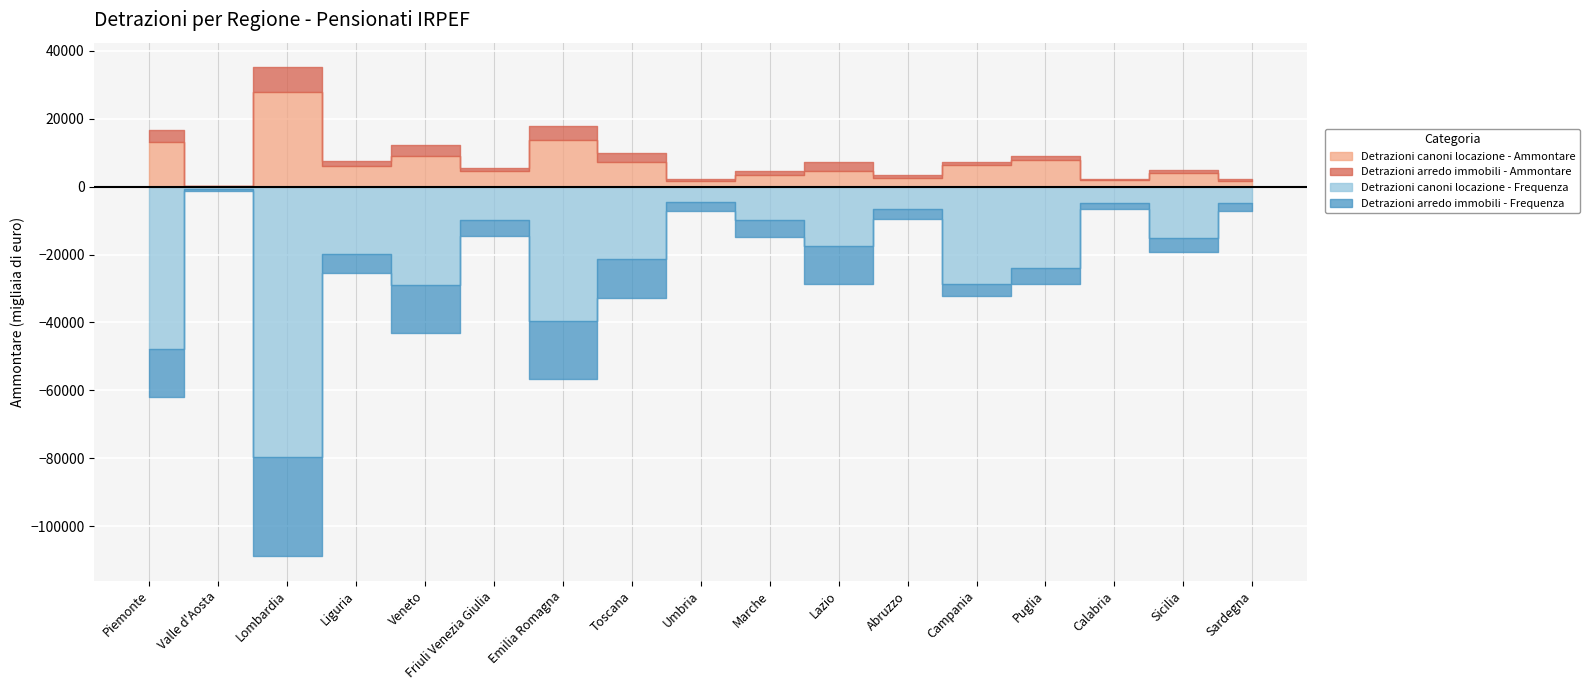

What are all the series names shown in the legend?

Detrazioni canoni locazione - Ammontare, Detrazioni arredo immobili - Ammontare, Detrazioni canoni locazione - Frequenza, Detrazioni arredo immobili - Frequenza